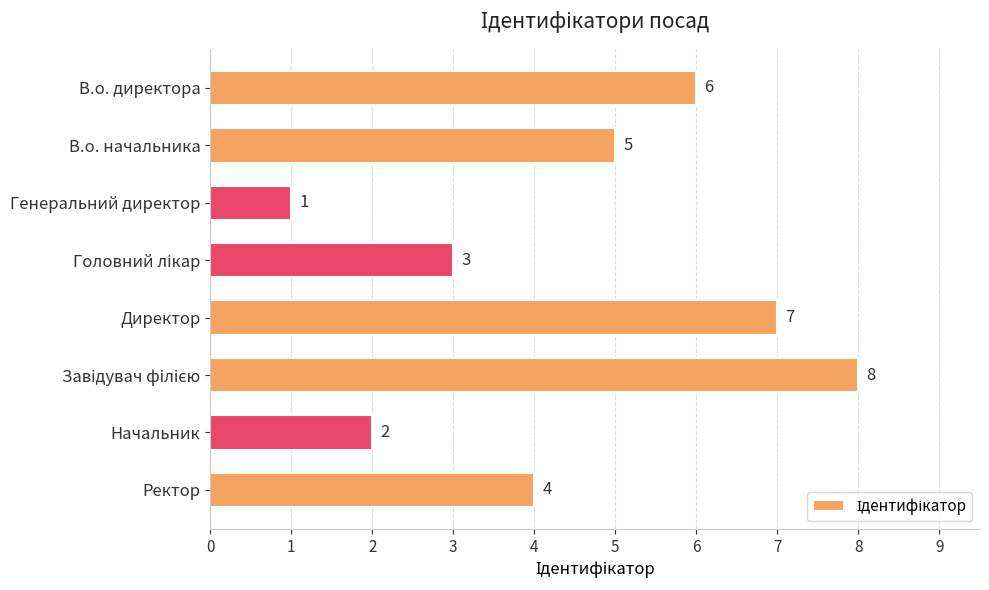

What value does the data have at Ректор?

4